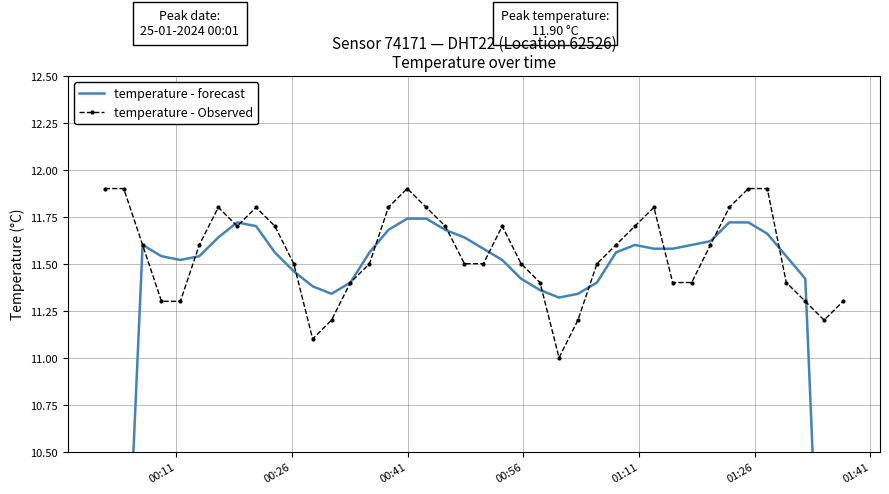

Read the temperature - forecast value at 37.

11.4